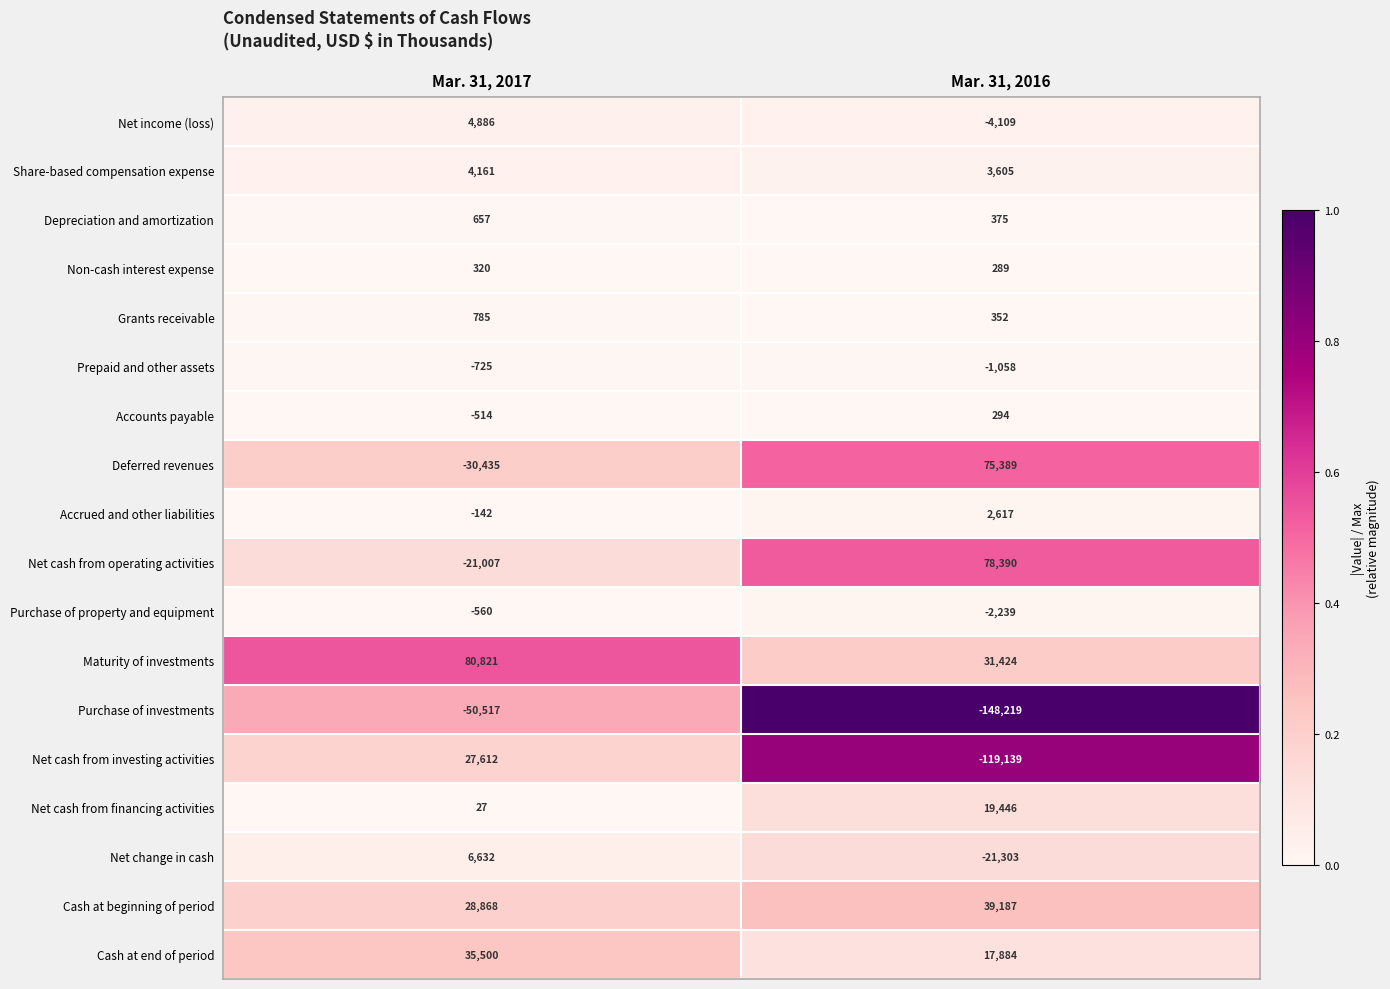

At which label is Purchase of property and equipment closest to -1399?

Mar. 31, 2017